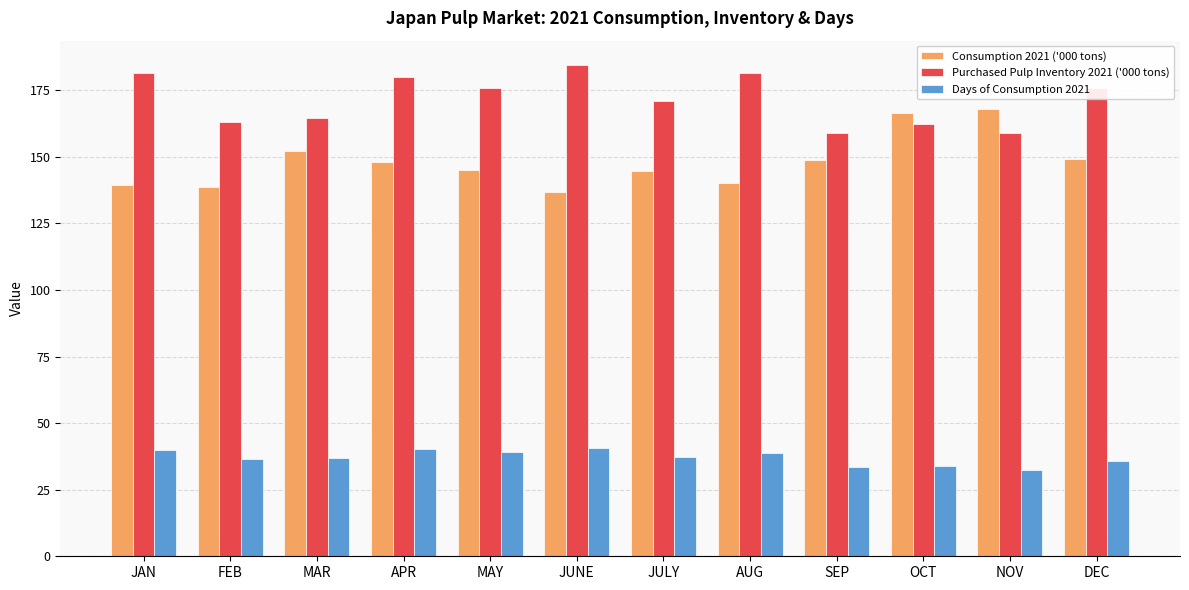

What is the difference between the maximum and minimum values in the Purchased Pulp Inventory 2021 ('000 tons) series?

25.4